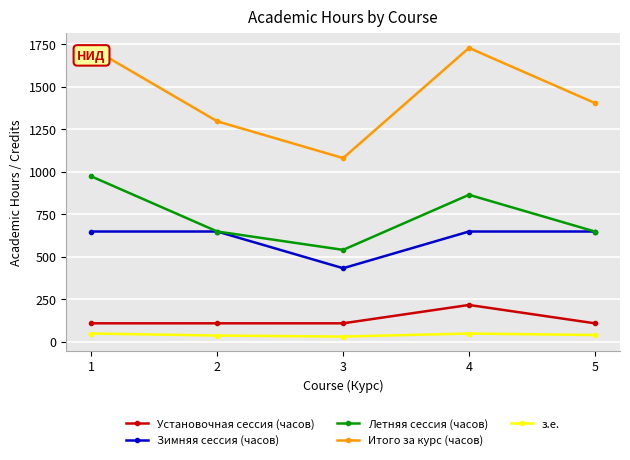

At 4, list the series in order from largest to smallest.

Итого за курс (часов), Летняя сессия (часов), Зимняя сессия (часов), Установочная сессия (часов), з.е.